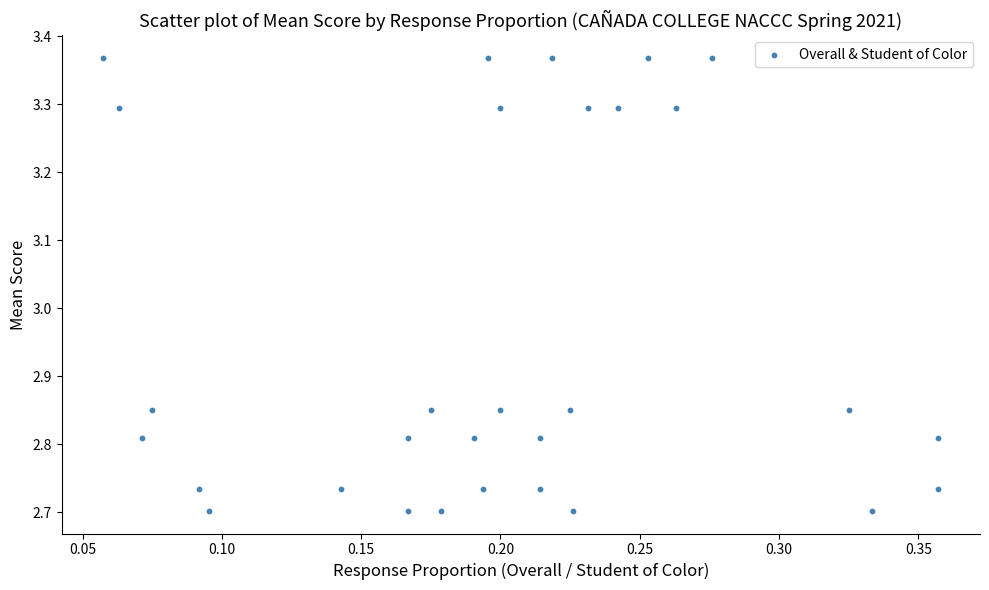

What is the range of Y values (max minus min)?

0.7